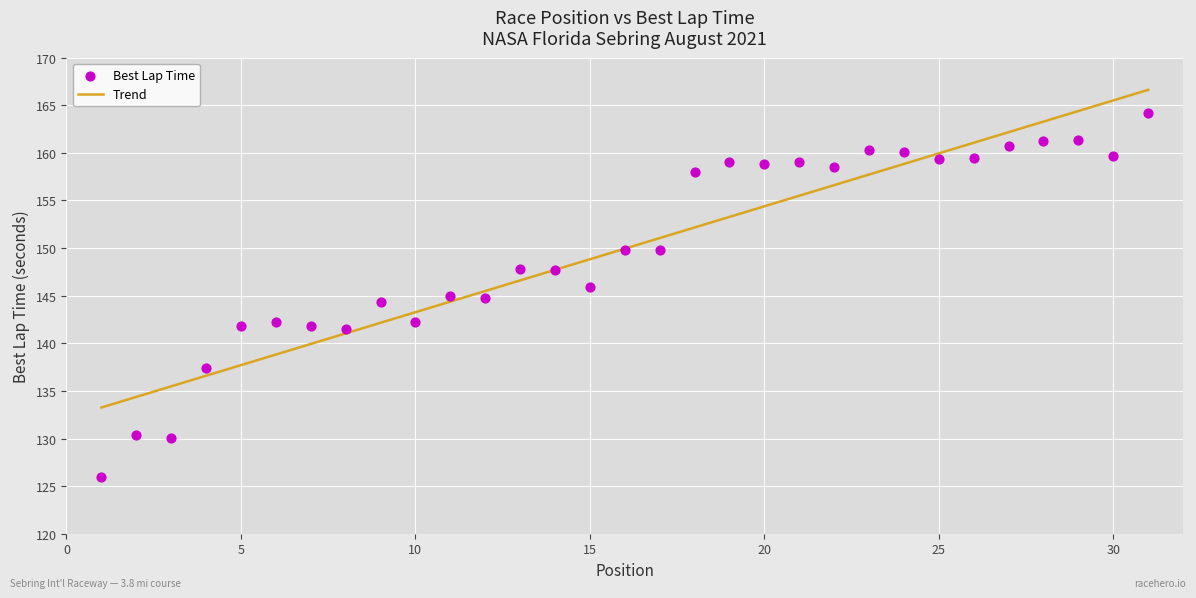

What is the range of X values (max minus min)?

30.0